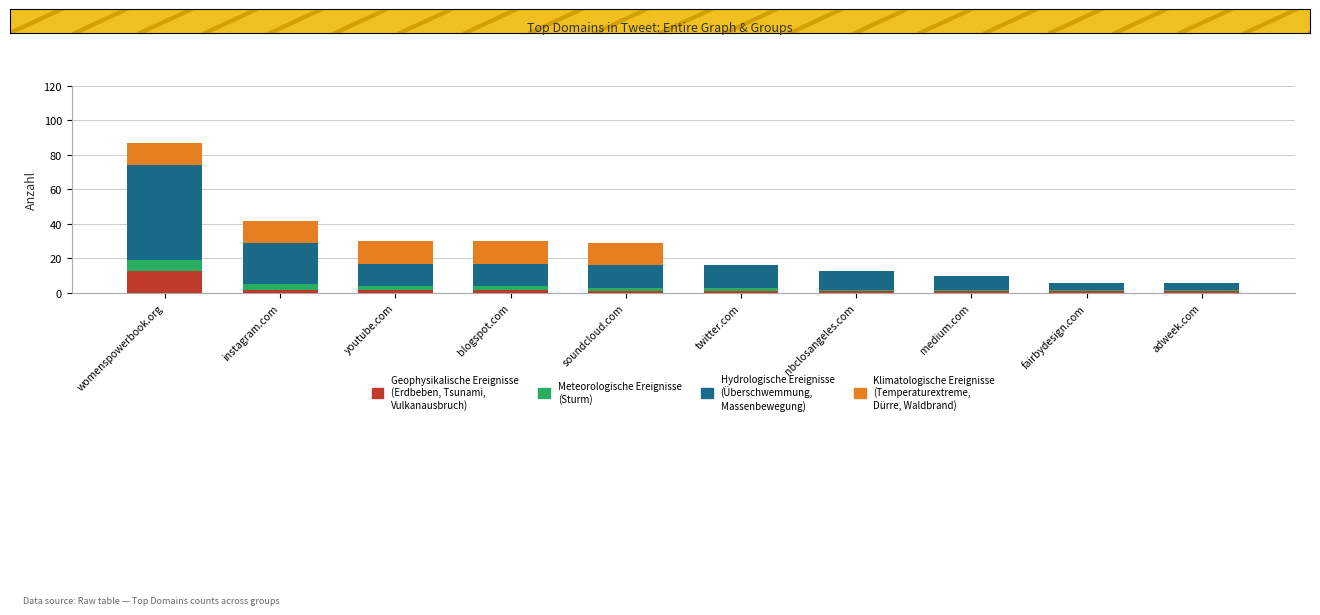

At which category is the sum across all series the highest?

womenspowerbook.org